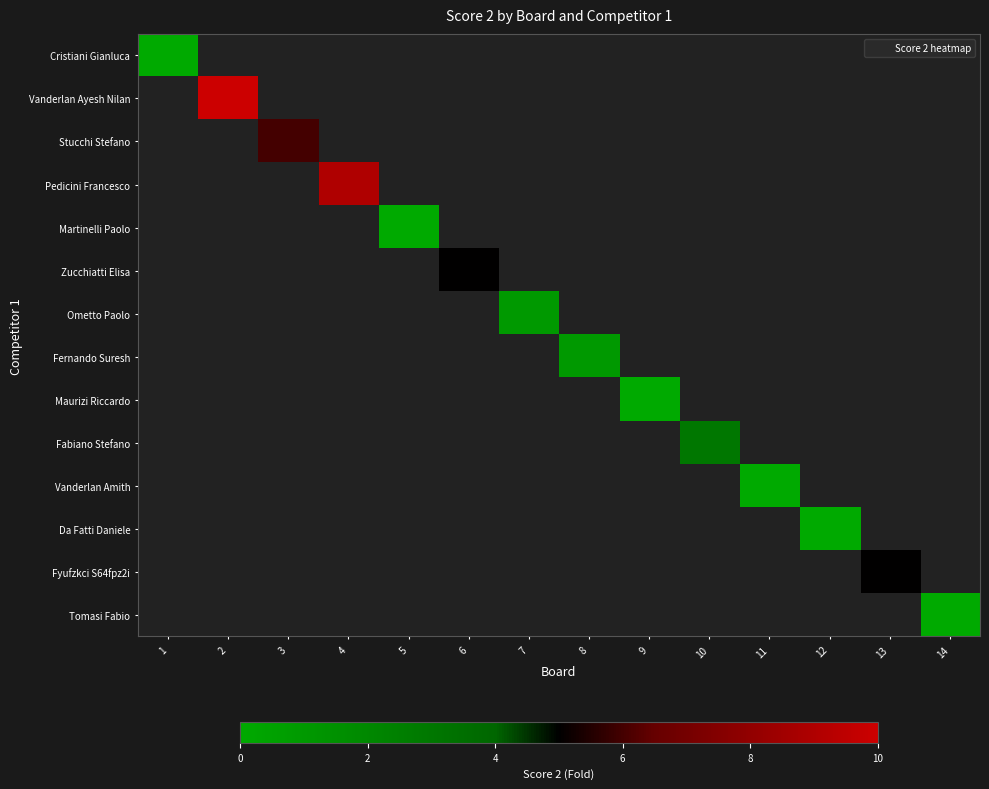

Which label corresponds to the smallest value in the chart?

1